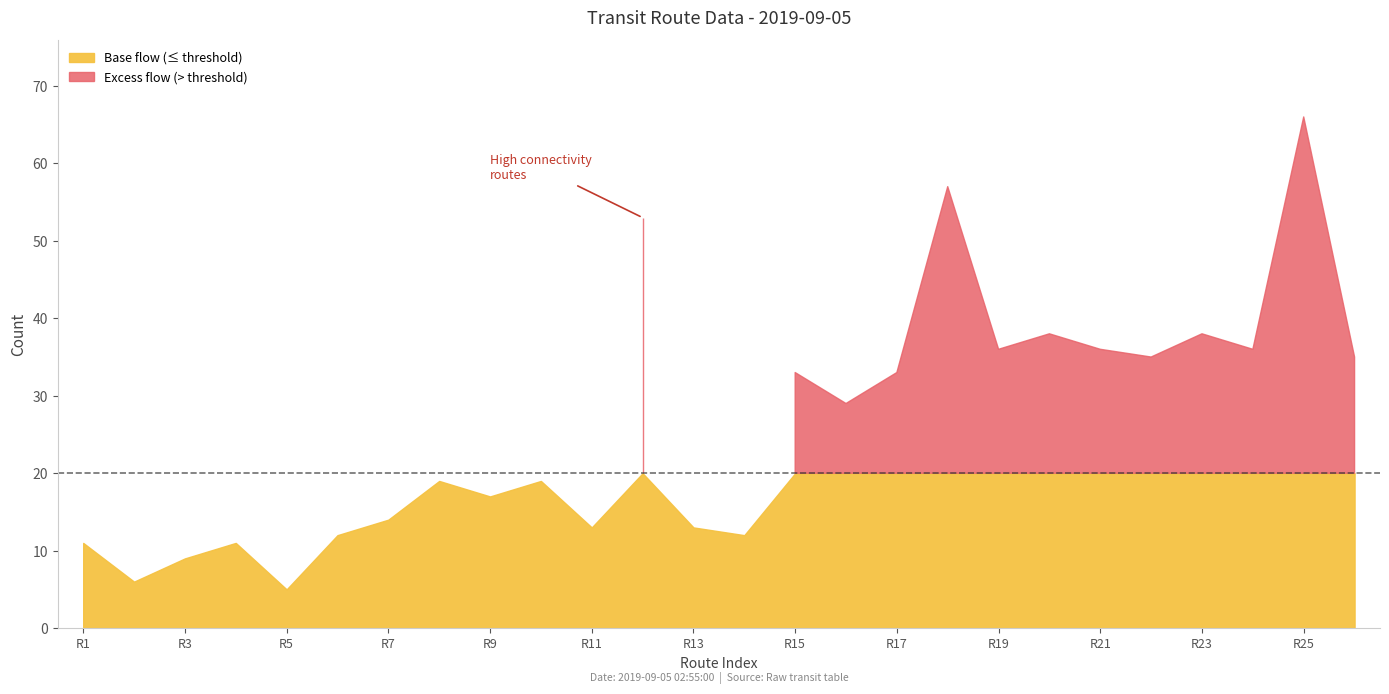

True or false: travel_time and flow intersect in this chart.

False